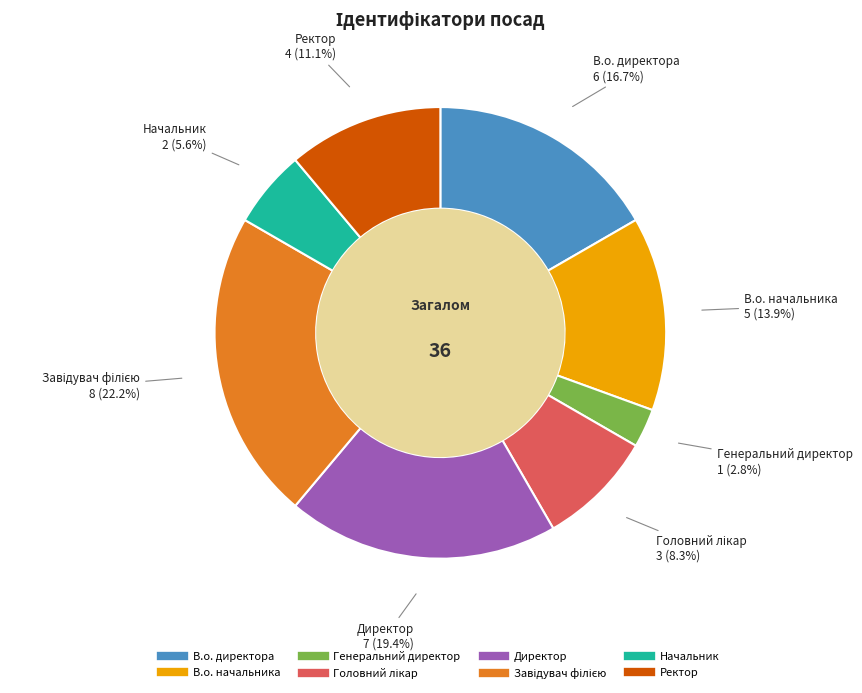

Is the sum of В.о. директора and Директор greater than half?

No